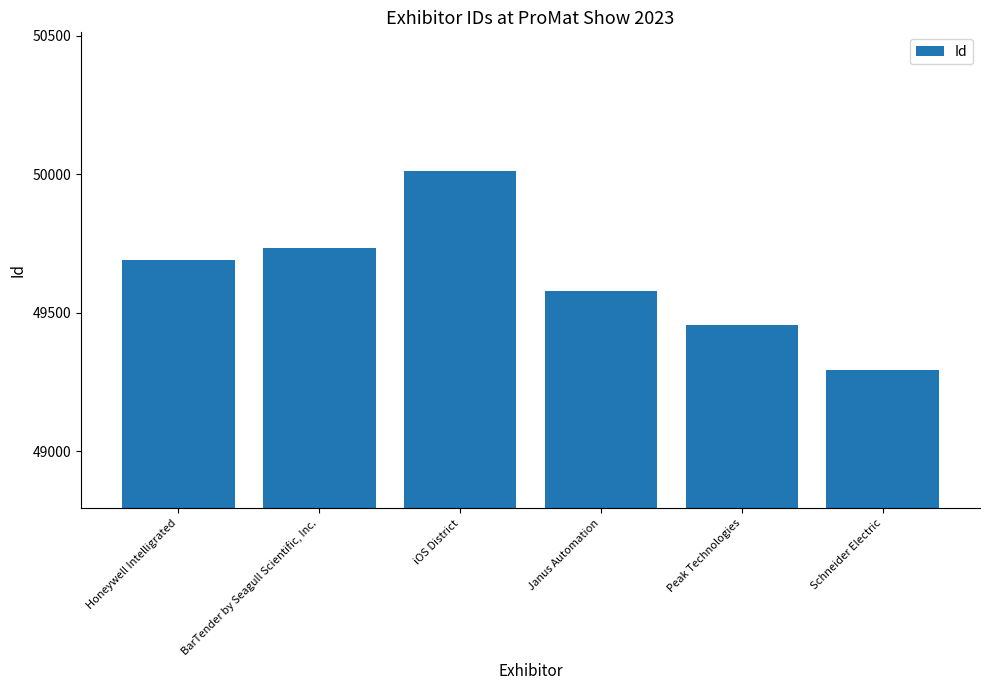

The value at Honeywell Intelligrated is 68504. True or false?

False